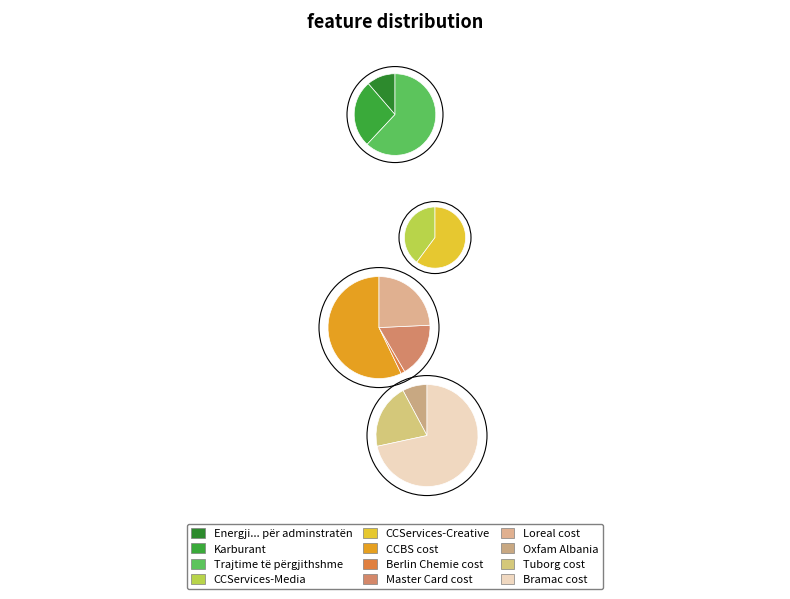

Is it true that Oxfam Albania is 15% of the pie?

False